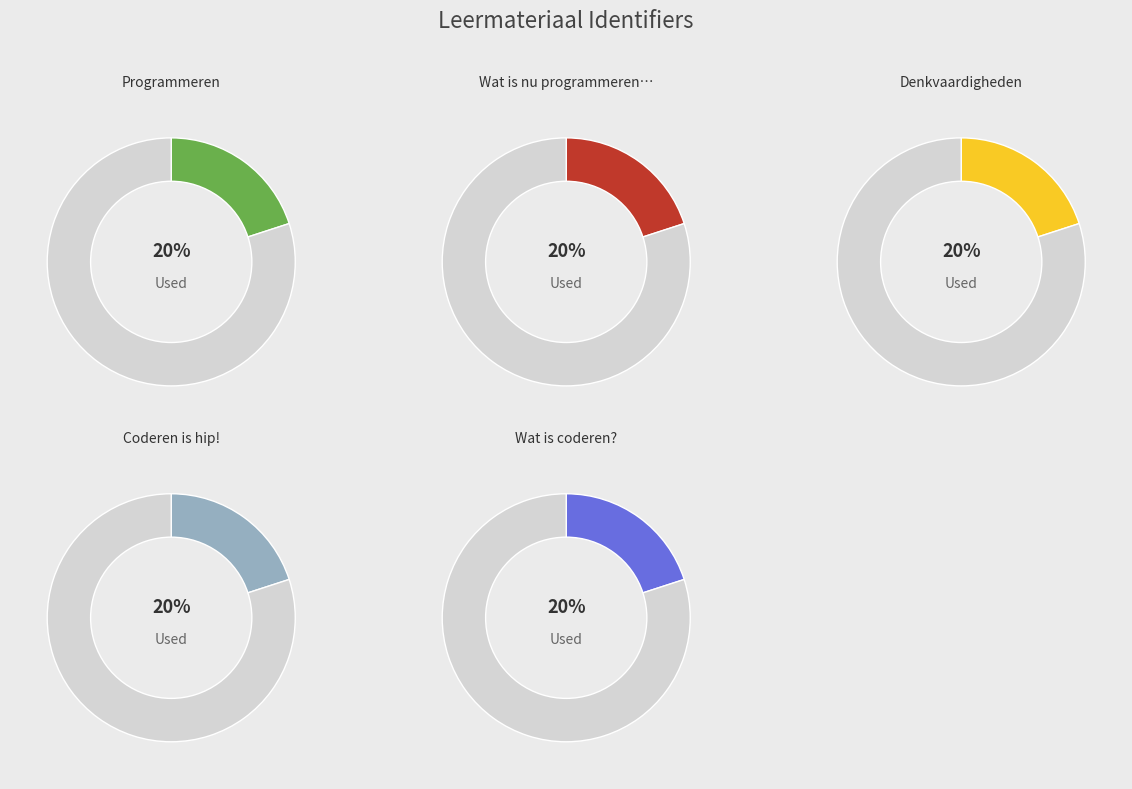

Which has a higher value, Wat is nu programmeren? or Denkvaardigheden?

Wat is nu programmeren?